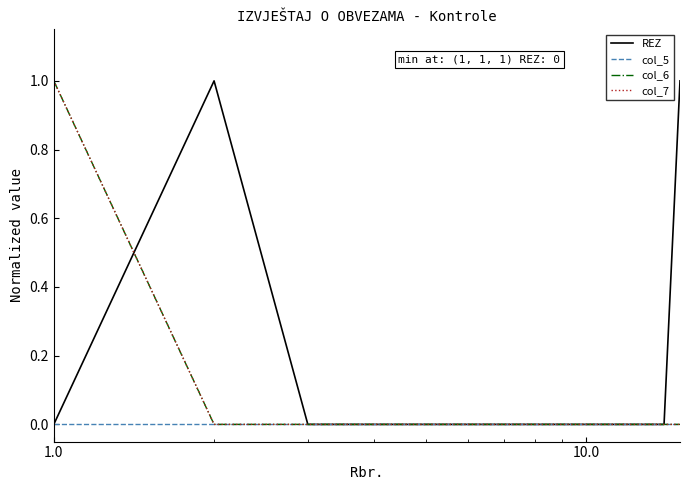

Is this an area chart (filled region under the line)?

No